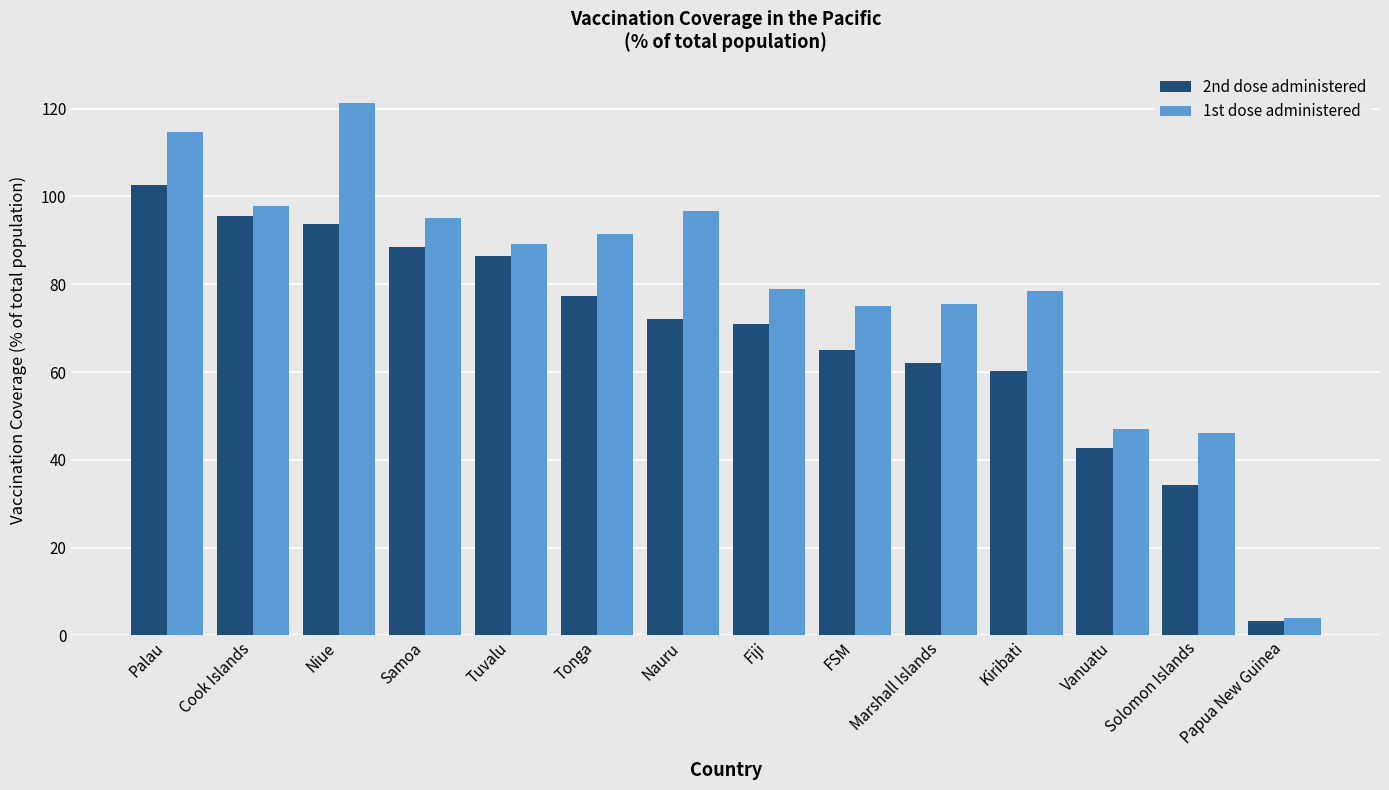

Which series has the widest spread of values?

1st dose administered